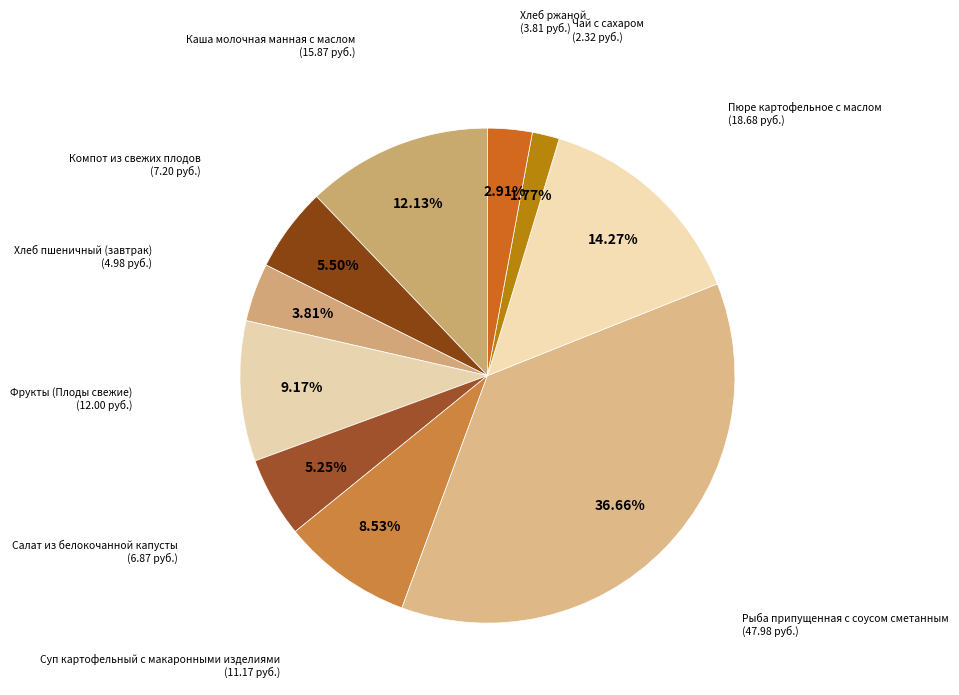

Does Хлеб пшеничный (завтрак) account for over 50% of the chart?

No